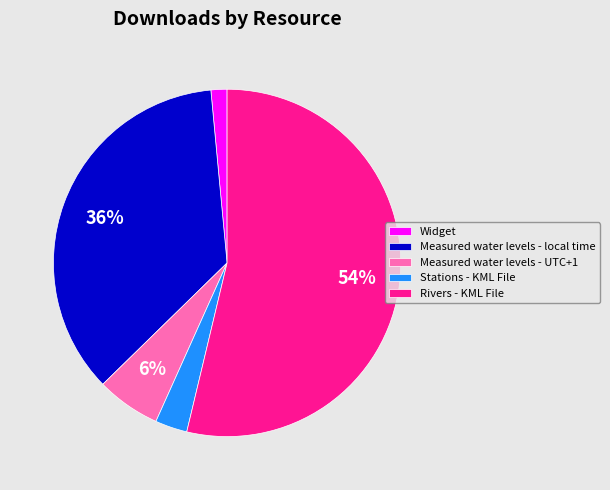

To the nearest percent, what portion does Measured water levels - local time represent?

36%